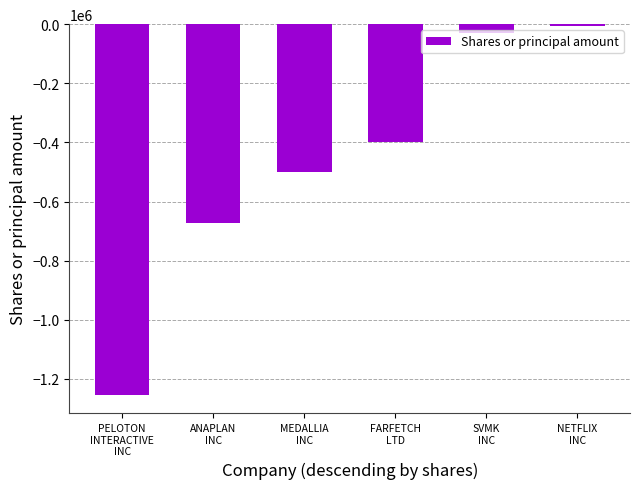

What is the sum of the values at FARFETCH
LTD and ANAPLAN
INC?

-1072586